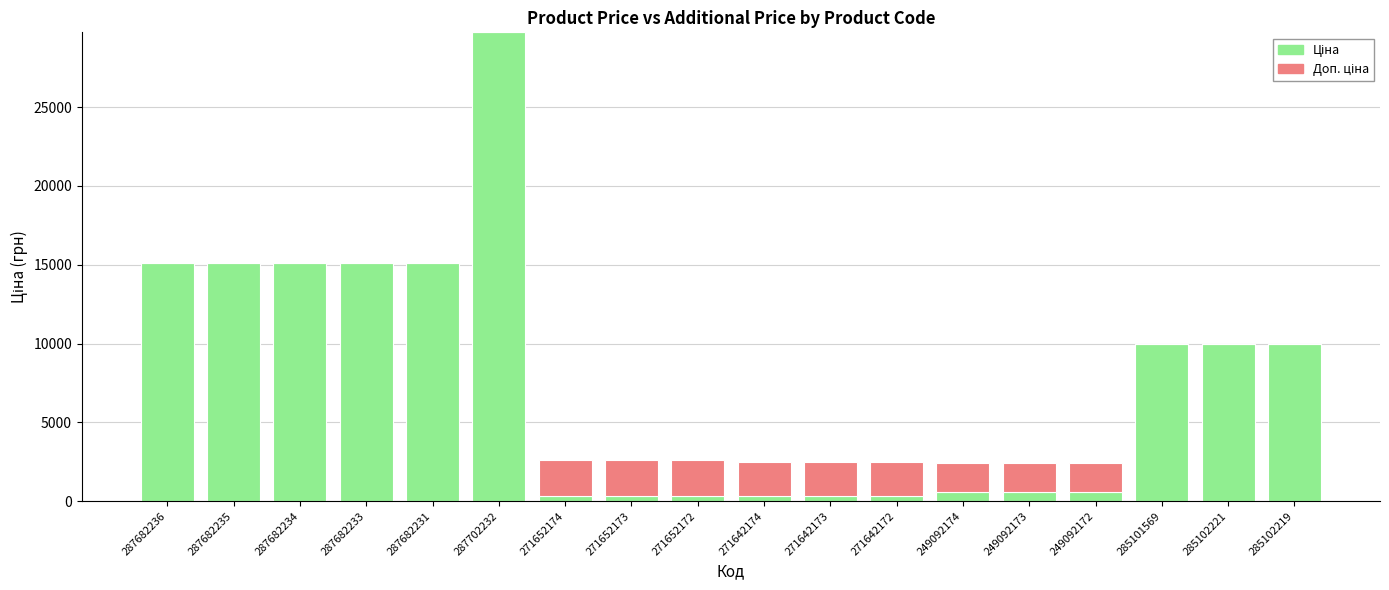

What is the total value across all series at 249092174?

2414.8